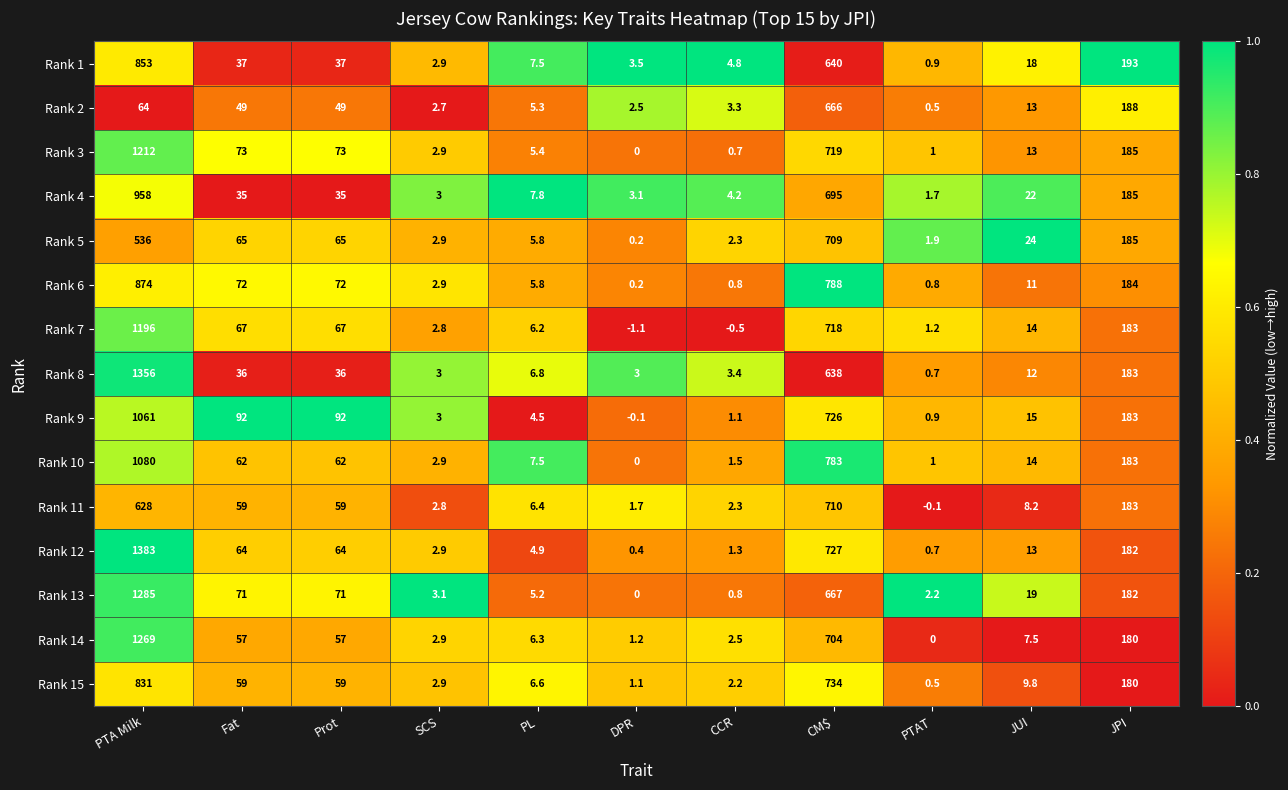

What is the total value across all series at JPI?

2759.0